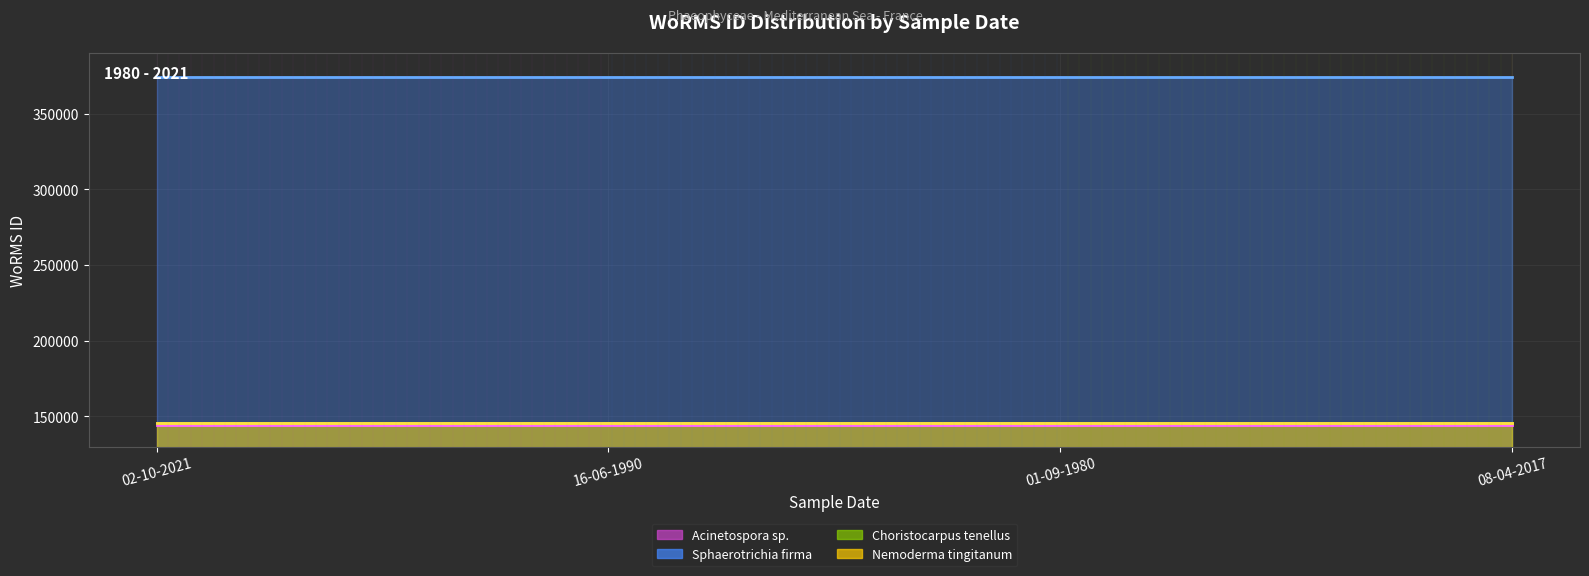

What value does the Nemoderma tingitanum (line) series have at 08-04-2017?

145862